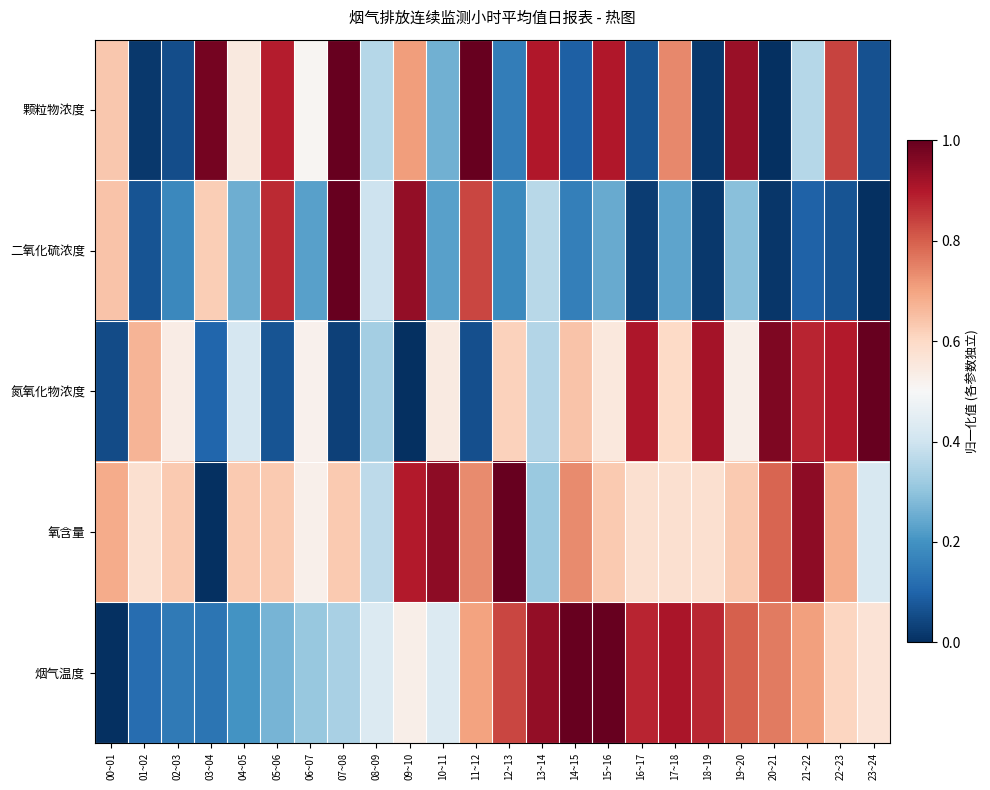

At 09~10, list the series in order from smallest to largest.

氮氧化物浓度, 烟气温度, 颗粒物浓度, 氧含量, 二氧化硫浓度